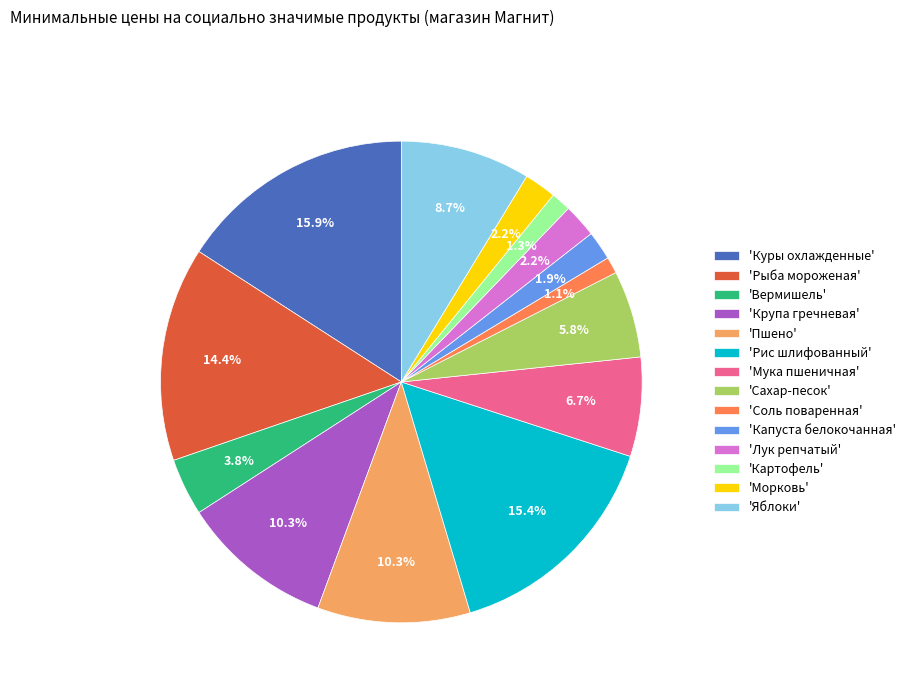

Which category has the biggest portion of the pie?

'Куры охлажденные'